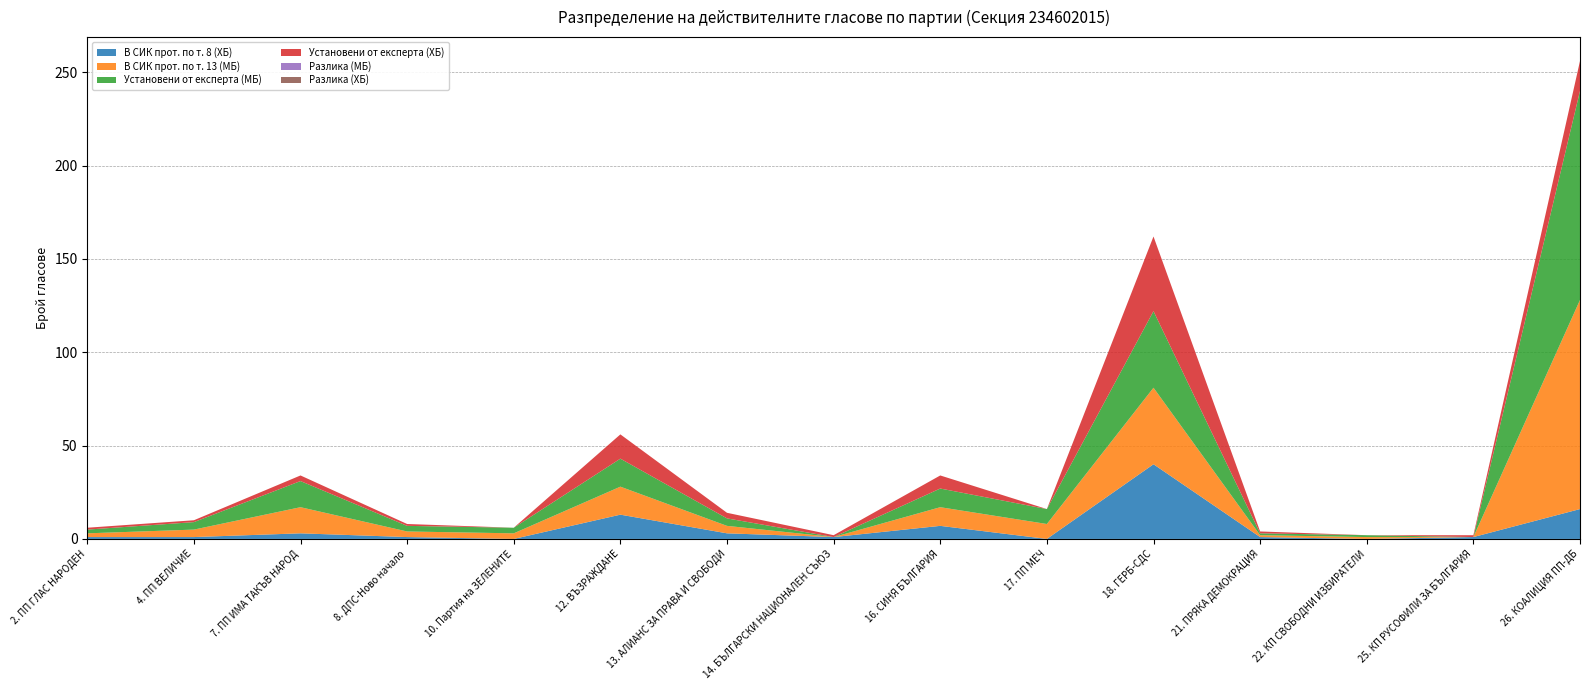

Reading right to left, extract all data points from this chart.

В СИК прот. по т. 8 (ХБ): 26. КОАЛИЦИЯ ПП-ДБ=16	25. КП РУСОФИЛИ ЗА БЪЛГАРИЯ=1	22. КП СВОБОДНИ ИЗБИРАТЕЛИ=0	21. ПРЯКА ДЕМОКРАЦИЯ=1	18. ГЕРБ-СДС=40	17. ПП МЕЧ=0	16. СИНЯ БЪЛГАРИЯ=7	14. БЪЛГАРСКИ НАЦИОНАЛЕН СЪЮЗ=1	13. АЛИАНС ЗА ПРАВА И СВОБОДИ=3	12. ВЪЗРАЖДАНЕ=13	10. Партия на ЗЕЛЕНИТЕ=0	8. ДПС-Ново начало=1	7. ПП ИМА ТАКЪВ НАРОД=3	4. ПП ВЕЛИЧИЕ=1	2. ПП ГЛАС НАРОДЕН=1
В СИК прот. по т. 13 (МБ): 26. КОАЛИЦИЯ ПП-ДБ=112	25. КП РУСОФИЛИ ЗА БЪЛГАРИЯ=0	22. КП СВОБОДНИ ИЗБИРАТЕЛИ=1	21. ПРЯКА ДЕМОКРАЦИЯ=1	18. ГЕРБ-СДС=41	17. ПП МЕЧ=8	16. СИНЯ БЪЛГАРИЯ=10	14. БЪЛГАРСКИ НАЦИОНАЛЕН СЪЮЗ=0	13. АЛИАНС ЗА ПРАВА И СВОБОДИ=4	12. ВЪЗРАЖДАНЕ=15	10. Партия на ЗЕЛЕНИТЕ=3	8. ДПС-Ново начало=3	7. ПП ИМА ТАКЪВ НАРОД=14	4. ПП ВЕЛИЧИЕ=4	2. ПП ГЛАС НАРОДЕН=2
Установени от експерта (МБ): 26. КОАЛИЦИЯ ПП-ДБ=112	25. КП РУСОФИЛИ ЗА БЪЛГАРИЯ=0	22. КП СВОБОДНИ ИЗБИРАТЕЛИ=1	21. ПРЯКА ДЕМОКРАЦИЯ=1	18. ГЕРБ-СДС=41	17. ПП МЕЧ=8	16. СИНЯ БЪЛГАРИЯ=10	14. БЪЛГАРСКИ НАЦИОНАЛЕН СЪЮЗ=0	13. АЛИАНС ЗА ПРАВА И СВОБОДИ=4	12. ВЪЗРАЖДАНЕ=15	10. Партия на ЗЕЛЕНИТЕ=3	8. ДПС-Ново начало=3	7. ПП ИМА ТАКЪВ НАРОД=14	4. ПП ВЕЛИЧИЕ=4	2. ПП ГЛАС НАРОДЕН=2
Установени от експерта (ХБ): 26. КОАЛИЦИЯ ПП-ДБ=16	25. КП РУСОФИЛИ ЗА БЪЛГАРИЯ=1	22. КП СВОБОДНИ ИЗБИРАТЕЛИ=0	21. ПРЯКА ДЕМОКРАЦИЯ=1	18. ГЕРБ-СДС=40	17. ПП МЕЧ=0	16. СИНЯ БЪЛГАРИЯ=7	14. БЪЛГАРСКИ НАЦИОНАЛЕН СЪЮЗ=1	13. АЛИАНС ЗА ПРАВА И СВОБОДИ=3	12. ВЪЗРАЖДАНЕ=13	10. Партия на ЗЕЛЕНИТЕ=0	8. ДПС-Ново начало=1	7. ПП ИМА ТАКЪВ НАРОД=3	4. ПП ВЕЛИЧИЕ=1	2. ПП ГЛАС НАРОДЕН=1
Разлика (МБ): 26. КОАЛИЦИЯ ПП-ДБ=0	25. КП РУСОФИЛИ ЗА БЪЛГАРИЯ=0	22. КП СВОБОДНИ ИЗБИРАТЕЛИ=0	21. ПРЯКА ДЕМОКРАЦИЯ=0	18. ГЕРБ-СДС=0	17. ПП МЕЧ=0	16. СИНЯ БЪЛГАРИЯ=0	14. БЪЛГАРСКИ НАЦИОНАЛЕН СЪЮЗ=0	13. АЛИАНС ЗА ПРАВА И СВОБОДИ=0	12. ВЪЗРАЖДАНЕ=0	10. Партия на ЗЕЛЕНИТЕ=0	8. ДПС-Ново начало=0	7. ПП ИМА ТАКЪВ НАРОД=0	4. ПП ВЕЛИЧИЕ=0	2. ПП ГЛАС НАРОДЕН=0
Разлика (ХБ): 26. КОАЛИЦИЯ ПП-ДБ=0	25. КП РУСОФИЛИ ЗА БЪЛГАРИЯ=0	22. КП СВОБОДНИ ИЗБИРАТЕЛИ=0	21. ПРЯКА ДЕМОКРАЦИЯ=0	18. ГЕРБ-СДС=0	17. ПП МЕЧ=0	16. СИНЯ БЪЛГАРИЯ=0	14. БЪЛГАРСКИ НАЦИОНАЛЕН СЪЮЗ=0	13. АЛИАНС ЗА ПРАВА И СВОБОДИ=0	12. ВЪЗРАЖДАНЕ=0	10. Партия на ЗЕЛЕНИТЕ=0	8. ДПС-Ново начало=0	7. ПП ИМА ТАКЪВ НАРОД=0	4. ПП ВЕЛИЧИЕ=0	2. ПП ГЛАС НАРОДЕН=0